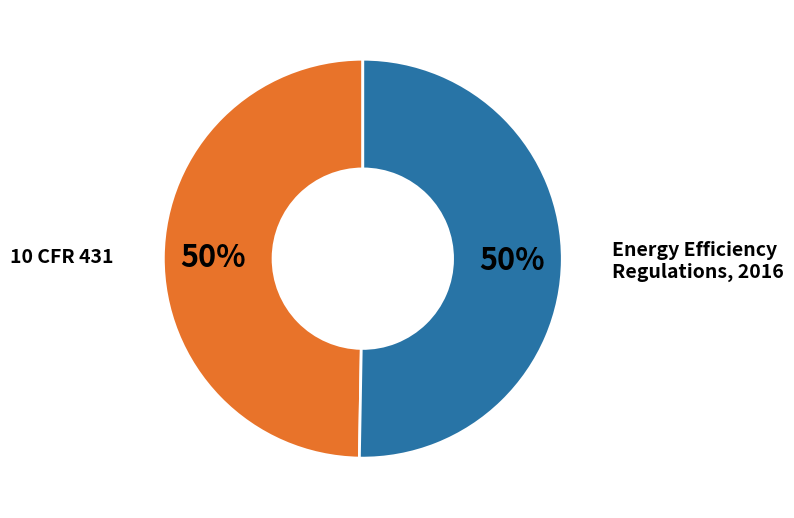

To the nearest percent, what is the average slice percentage?

50%